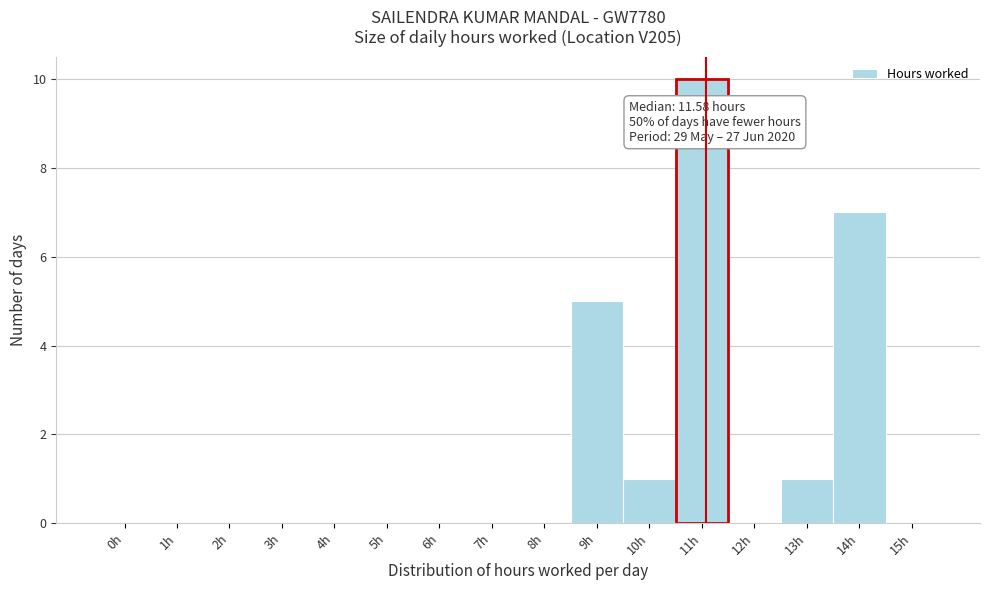

Reading right to left, list all the values displayed in this chart.

15h=0	14h=7	13h=1	12h=0	11h=10	10h=1	9h=5	8h=0	7h=0	6h=0	5h=0	4h=0	3h=0	2h=0	1h=0	0h=0